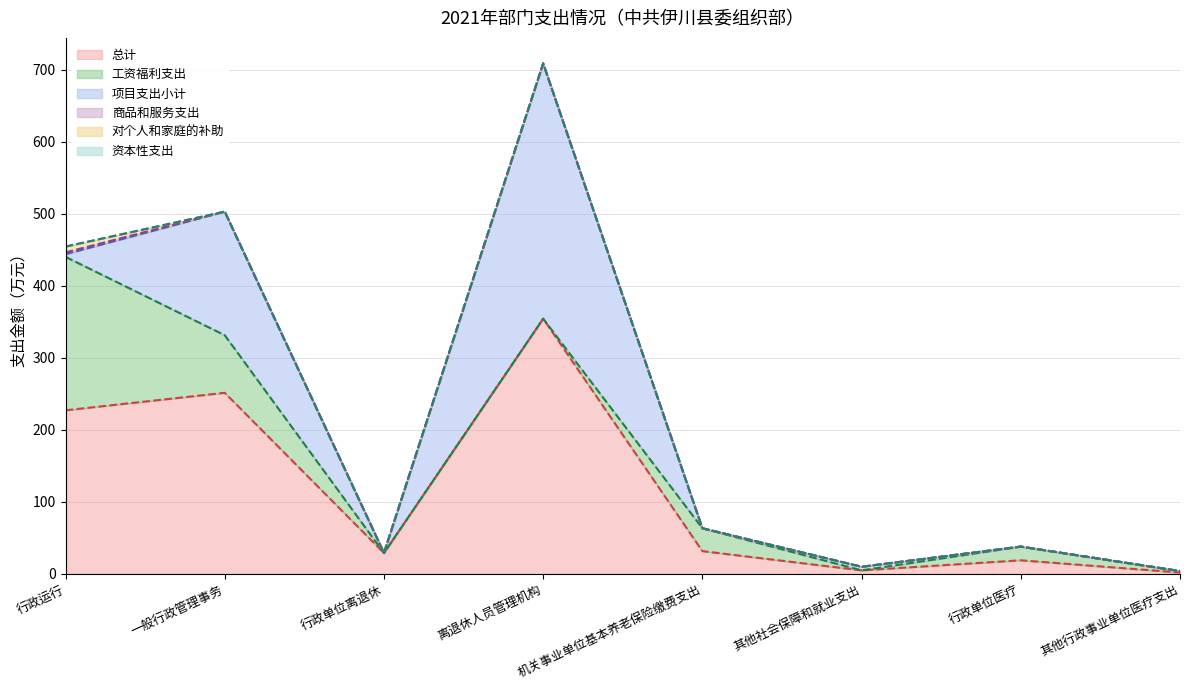

How many distinct data groups are displayed?

6